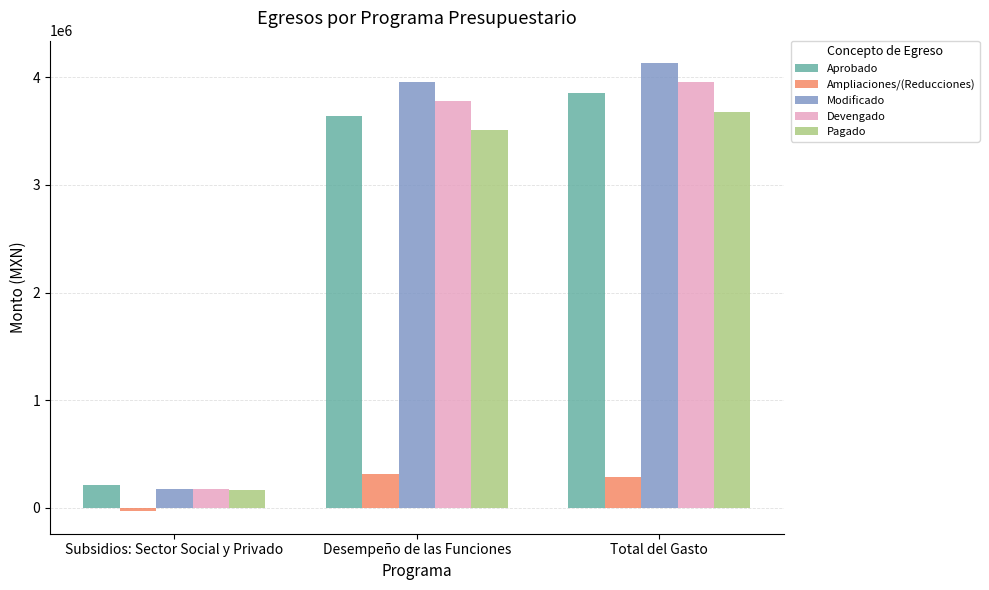

List the series in order of their peak value, highest first.

Modificado, Devengado, Aprobado, Pagado, Ampliaciones/(Reducciones)